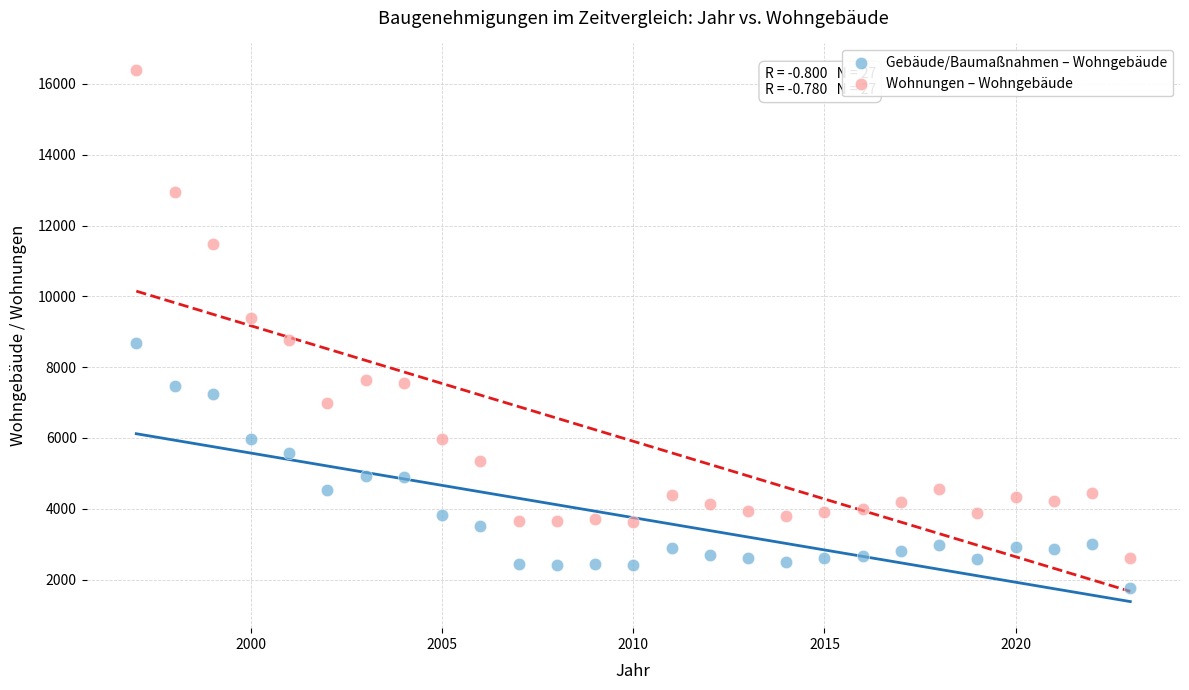

Across all data points, what is the range of Y values (max minus min)?

14621